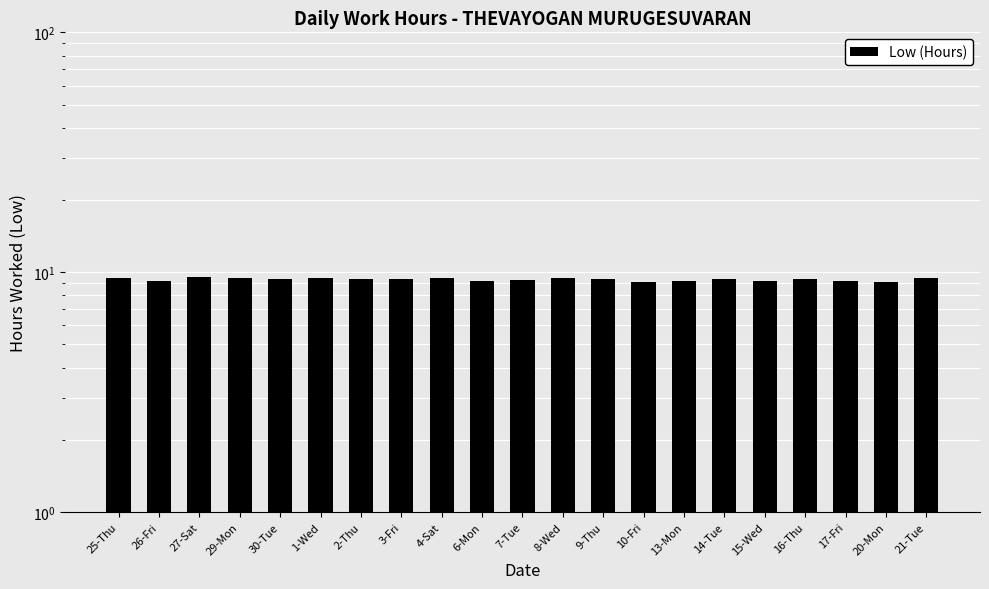

What is the difference between the maximum and minimum values?

0.4